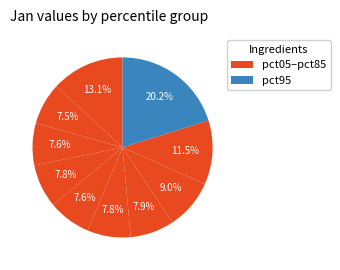

Rank the categories by value from highest to lowest.

pct95, pct05, pct85, pct75, pct65, pct35, pct55, pct45, pct25, pct15